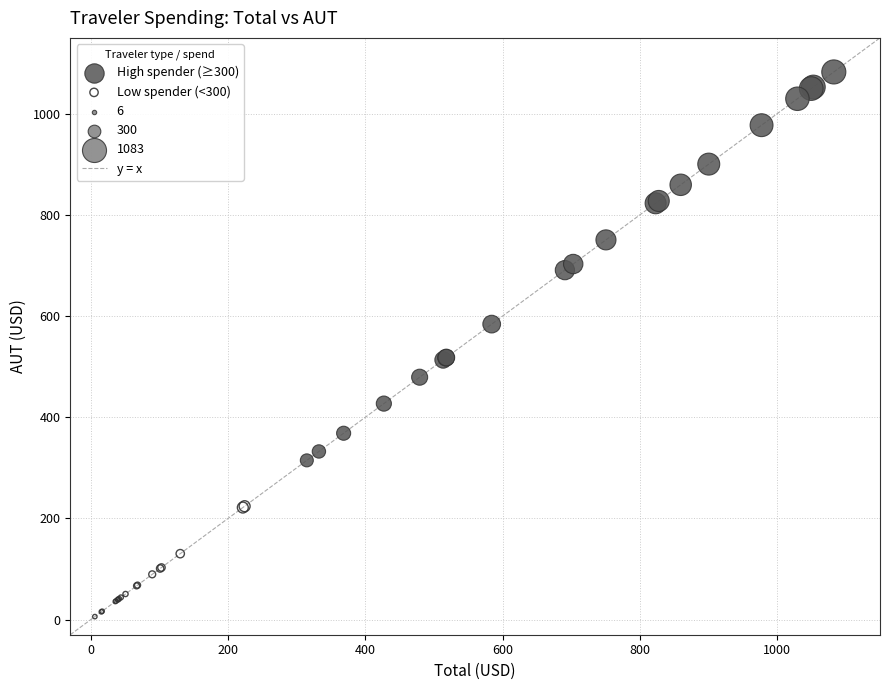

Which series has the widest spread of Y values?

High spender (≥300)